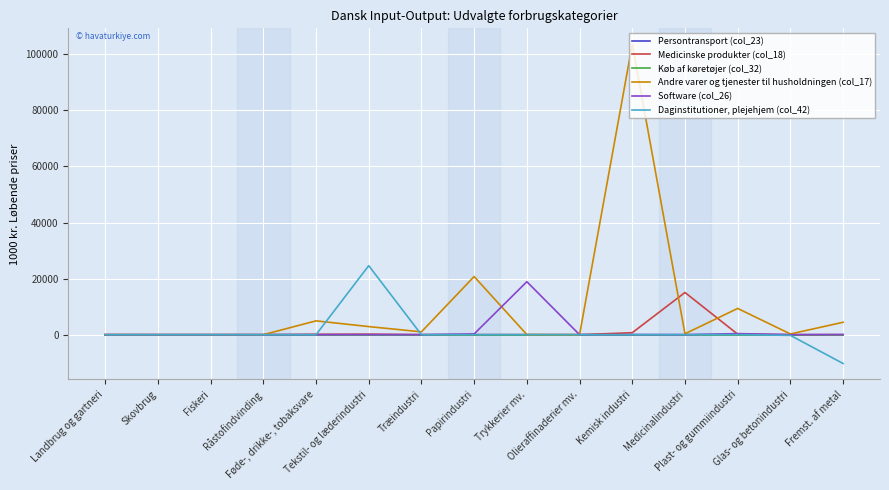

What is the maximum value for Medicinske produkter (col_18)?

15051.8